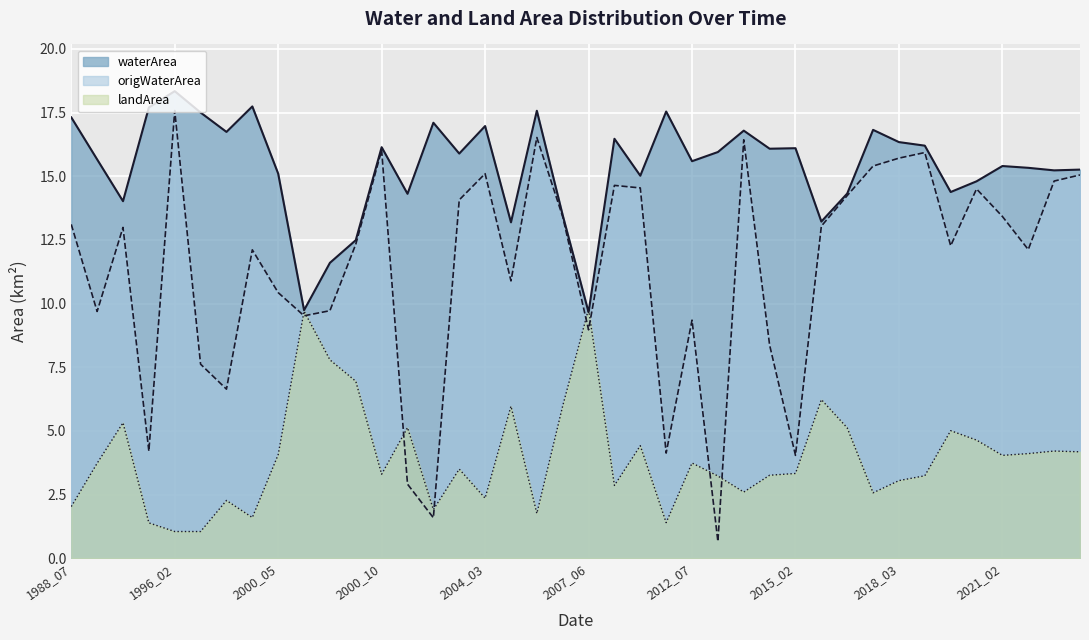

How many values in the origWaterArea series are below 12?

16